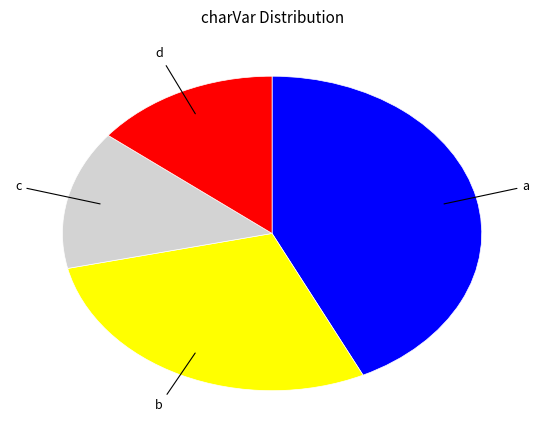

Does c account for over 50% of the chart?

No